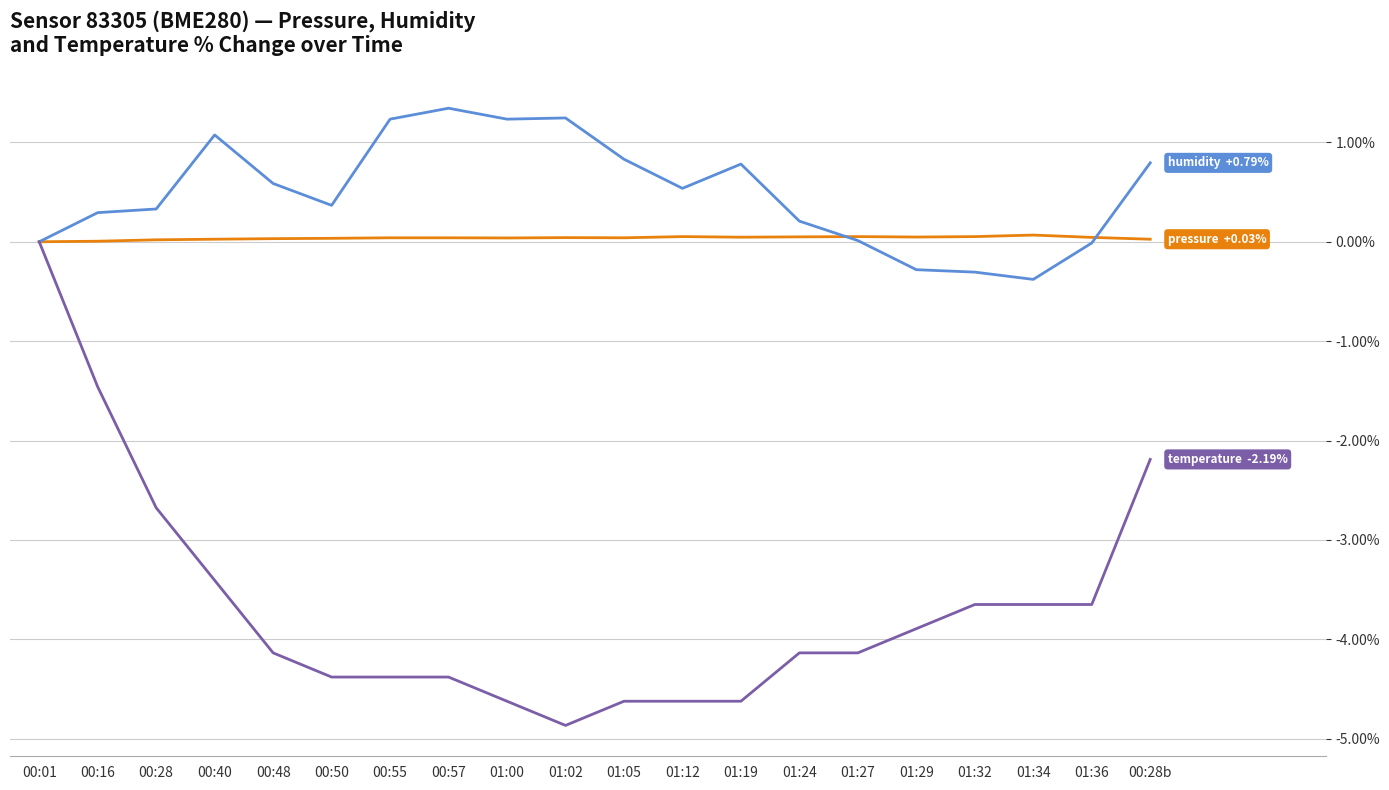

At which category is the sum across all series the highest?

00:01